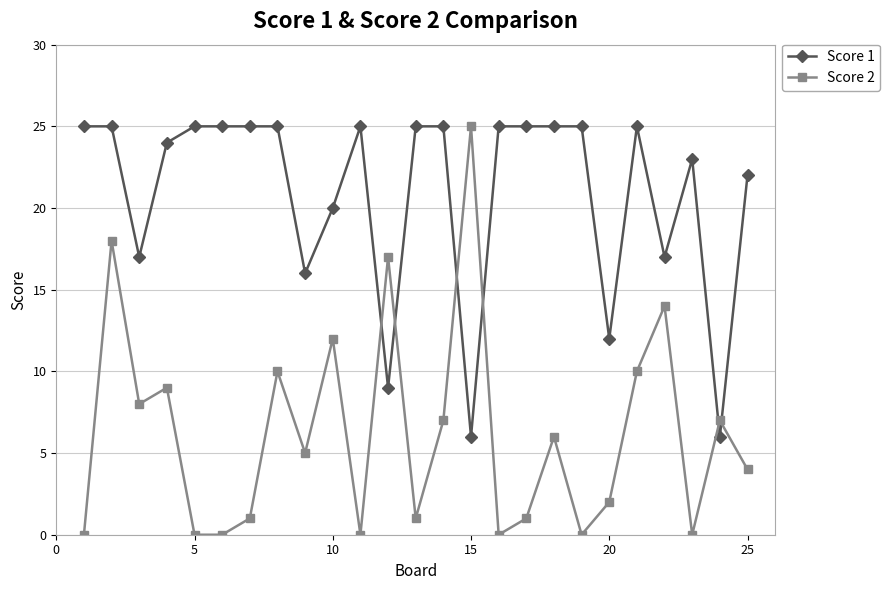

What is the difference between the maximum and second lowest values in the Score 1 series?

19